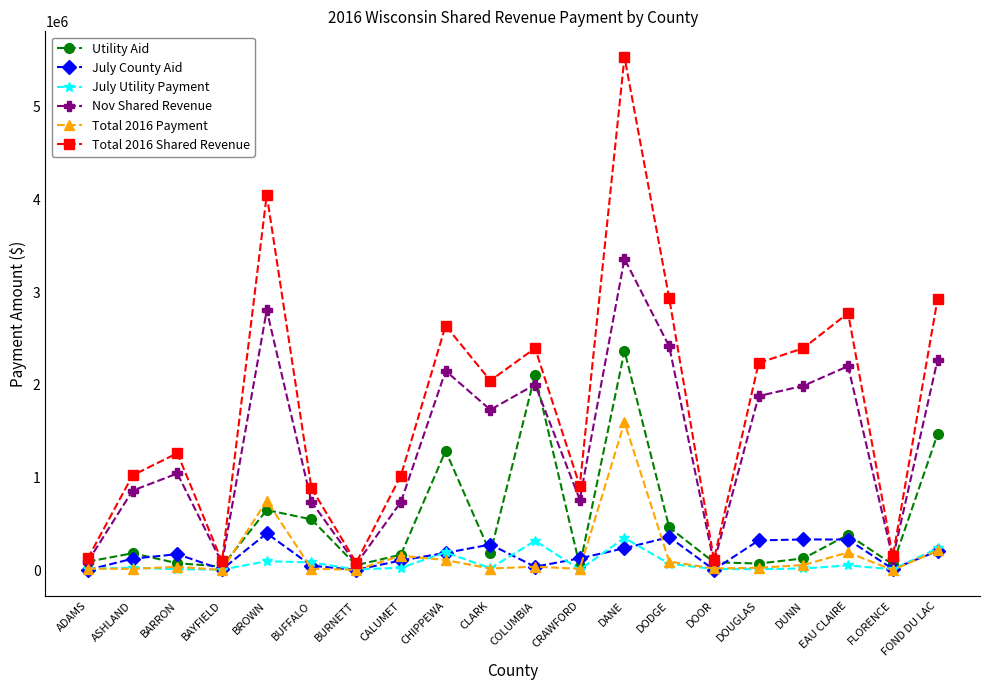

Does the chart have visible grid lines?

No